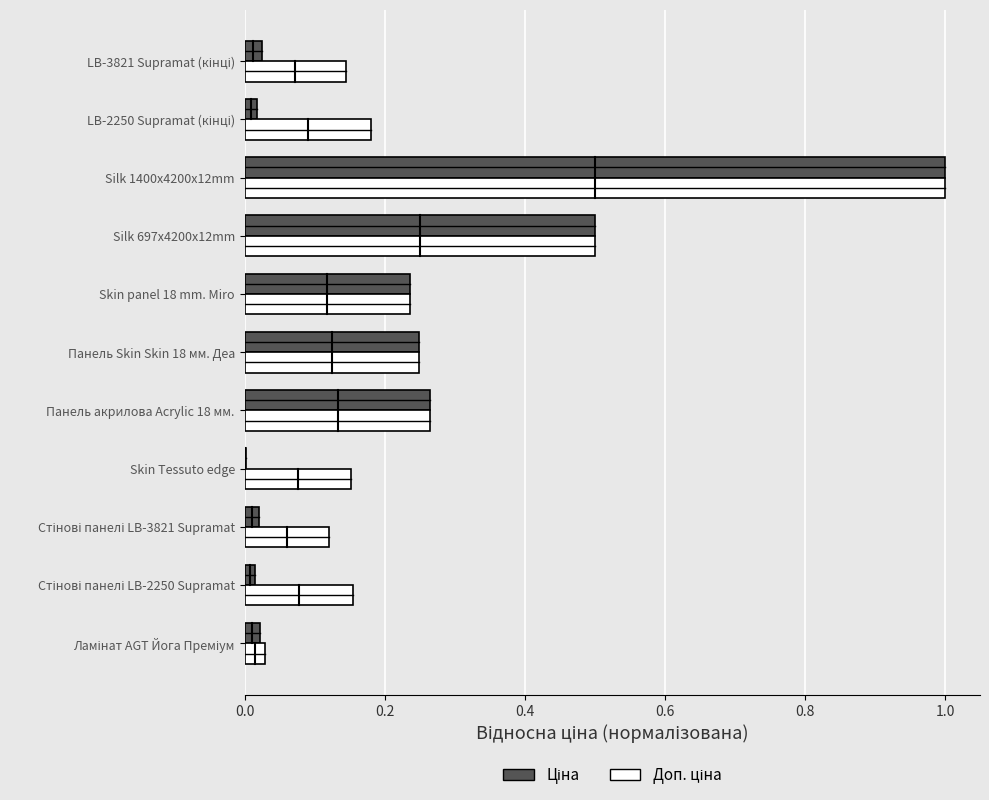

What is the total value across all series at Silk 697x4200x12mm?

1.0